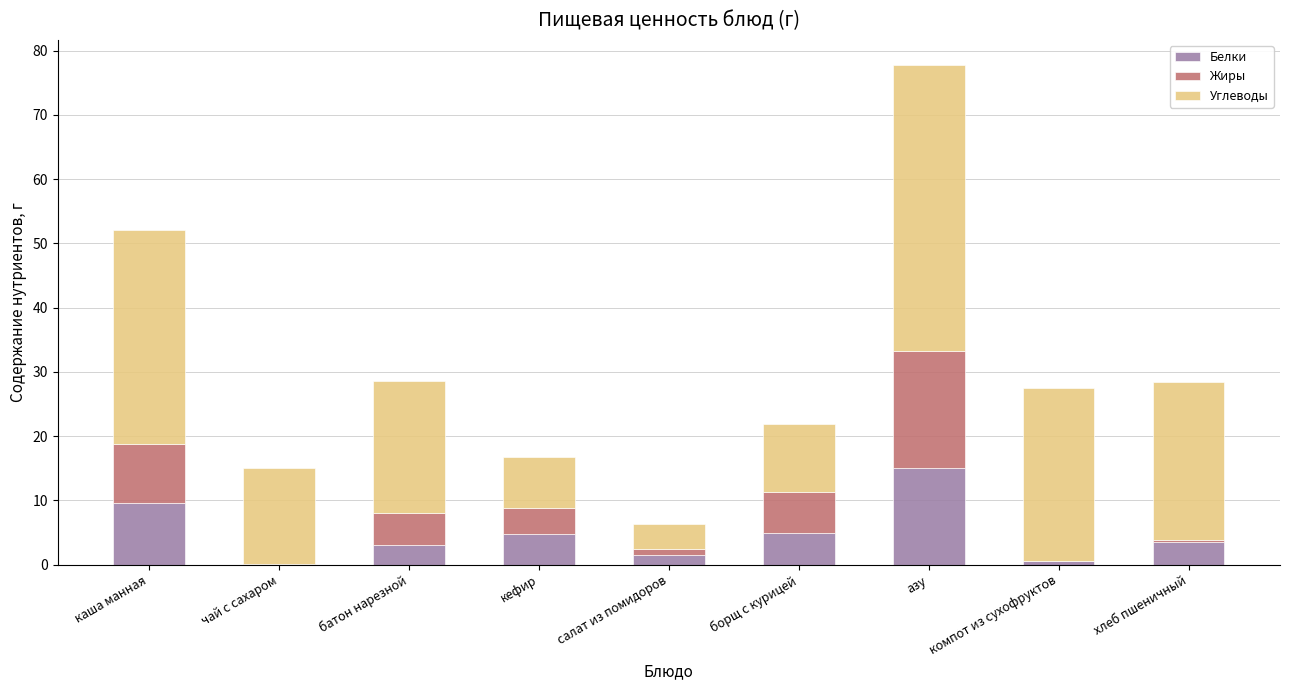

True or false: Белки has a value of 15.0 at азу.

True